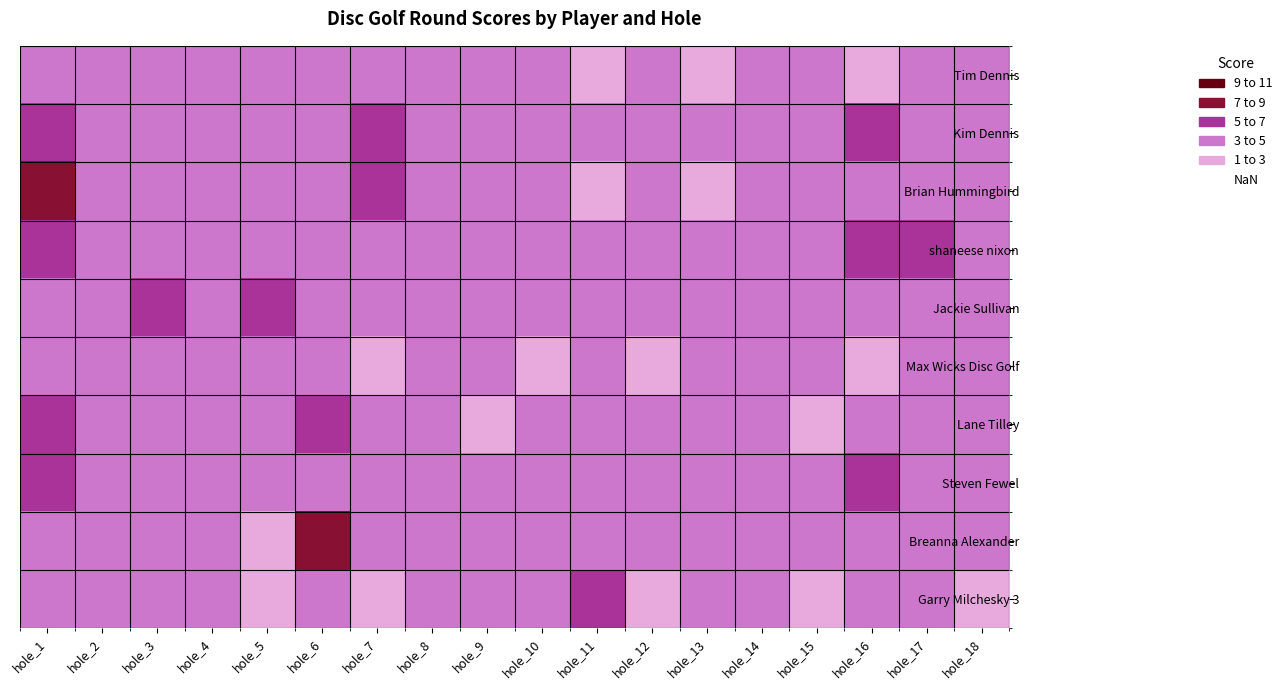

Reading left to right, list all the values displayed in this chart.

Tim Dennis: hole_1=4	hole_2=3	hole_3=3	hole_4=3	hole_5=3	hole_6=3	hole_7=3	hole_8=3	hole_9=3	hole_10=4	hole_11=2	hole_12=3	hole_13=2	hole_14=4	hole_15=3	hole_16=2	hole_17=4	hole_18=3
Kim Dennis: hole_1=6	hole_2=3	hole_3=3	hole_4=3	hole_5=3	hole_6=3	hole_7=5	hole_8=4	hole_9=3	hole_10=3	hole_11=3	hole_12=3	hole_13=4	hole_14=4	hole_15=3	hole_16=5	hole_17=4	hole_18=3
Brian Hummingbird: hole_1=7	hole_2=3	hole_3=3	hole_4=3	hole_5=3	hole_6=4	hole_7=5	hole_8=3	hole_9=3	hole_10=3	hole_11=2	hole_12=3	hole_13=2	hole_14=3	hole_15=3	hole_16=3	hole_17=4	hole_18=4
shaneese nixon: hole_1=6	hole_2=4	hole_3=4	hole_4=3	hole_5=4	hole_6=3	hole_7=3	hole_8=4	hole_9=3	hole_10=3	hole_11=4	hole_12=4	hole_13=3	hole_14=4	hole_15=4	hole_16=5	hole_17=6	hole_18=4
Jackie Sullivan: hole_1=4	hole_2=4	hole_3=6	hole_4=3	hole_5=6	hole_6=3	hole_7=3	hole_8=3	hole_9=3	hole_10=3	hole_11=4	hole_12=4	hole_13=3	hole_14=4	hole_15=3	hole_16=3	hole_17=4	hole_18=3
Max Wicks Disc Golf: hole_1=3	hole_2=3	hole_3=3	hole_4=3	hole_5=4	hole_6=3	hole_7=2	hole_8=3	hole_9=3	hole_10=2	hole_11=3	hole_12=2	hole_13=3	hole_14=4	hole_15=3	hole_16=2	hole_17=3	hole_18=3
Lane Tilley: hole_1=6	hole_2=3	hole_3=3	hole_4=4	hole_5=4	hole_6=5	hole_7=4	hole_8=3	hole_9=2	hole_10=3	hole_11=3	hole_12=3	hole_13=3	hole_14=4	hole_15=2	hole_16=3	hole_17=4	hole_18=3
Steven Fewel: hole_1=6	hole_2=4	hole_3=3	hole_4=3	hole_5=3	hole_6=3	hole_7=3	hole_8=3	hole_9=3	hole_10=3	hole_11=3	hole_12=3	hole_13=3	hole_14=3	hole_15=4	hole_16=5	hole_17=4	hole_18=3
Breanna Alexander: hole_1=4	hole_2=3	hole_3=3	hole_4=3	hole_5=2	hole_6=7	hole_7=3	hole_8=4	hole_9=3	hole_10=4	hole_11=3	hole_12=3	hole_13=4	hole_14=4	hole_15=4	hole_16=4	hole_17=4	hole_18=3
Garry Milchesky 3: hole_1=4	hole_2=3	hole_3=4	hole_4=3	hole_5=2	hole_6=4	hole_7=2	hole_8=3	hole_9=3	hole_10=3	hole_11=5	hole_12=2	hole_13=4	hole_14=3	hole_15=2	hole_16=3	hole_17=4	hole_18=2